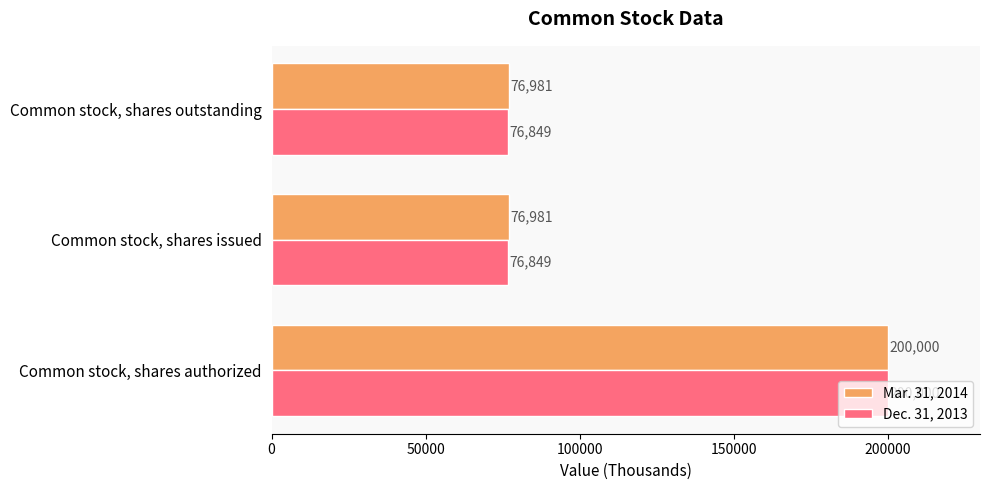

Rank the series by their average value, from lowest to highest.

Dec. 31, 2013, Mar. 31, 2014